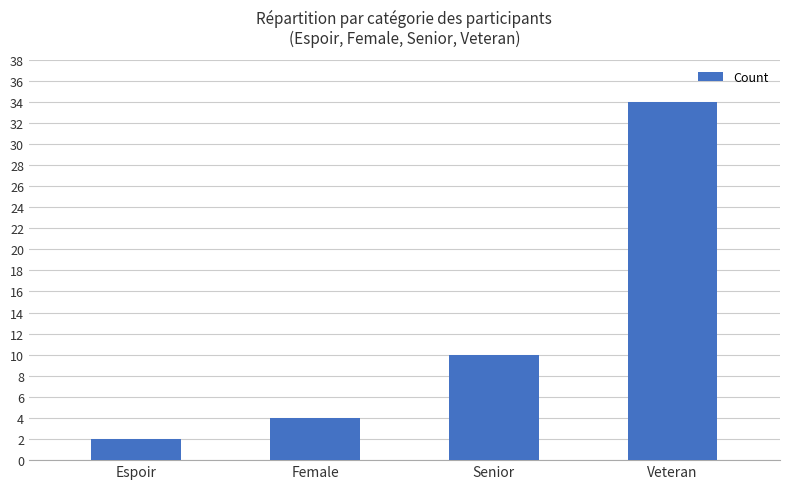

True or false: the data shows 4 at Female.

True